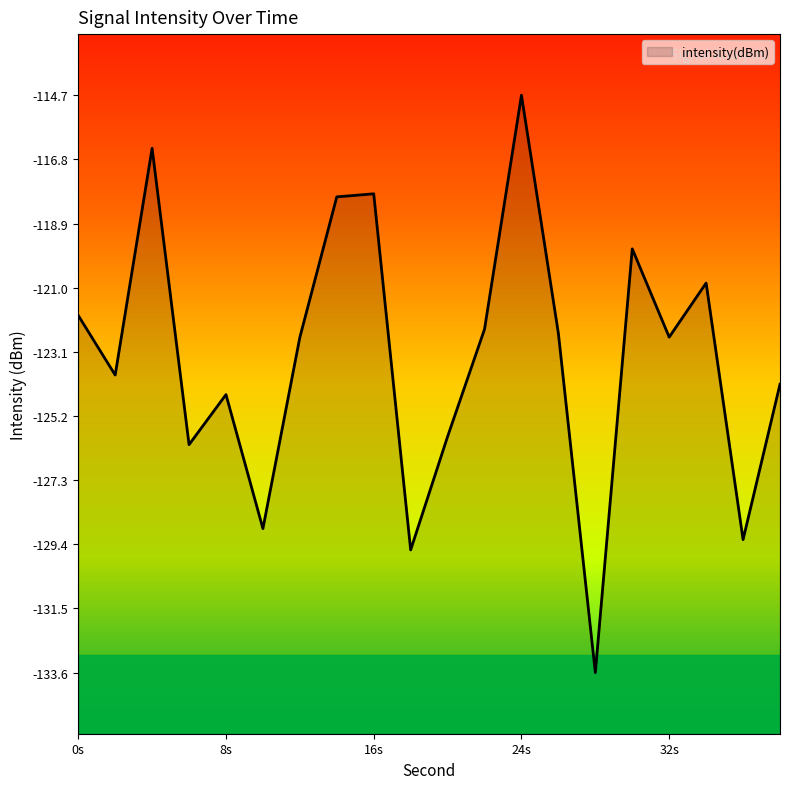

The value at 32s is -189.4. True or false?

False